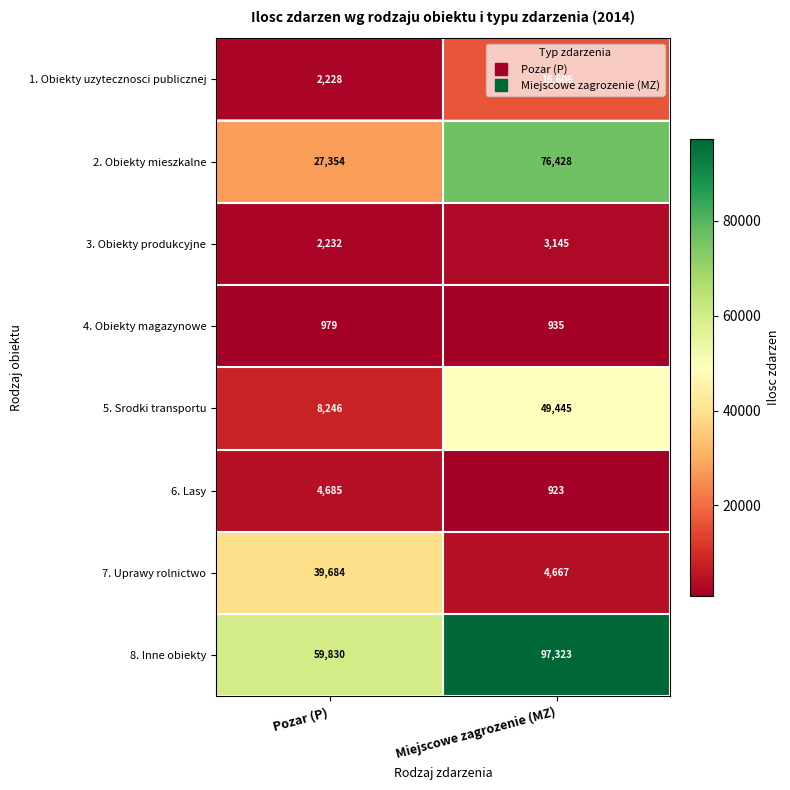

How many categories are shown in the chart?

2